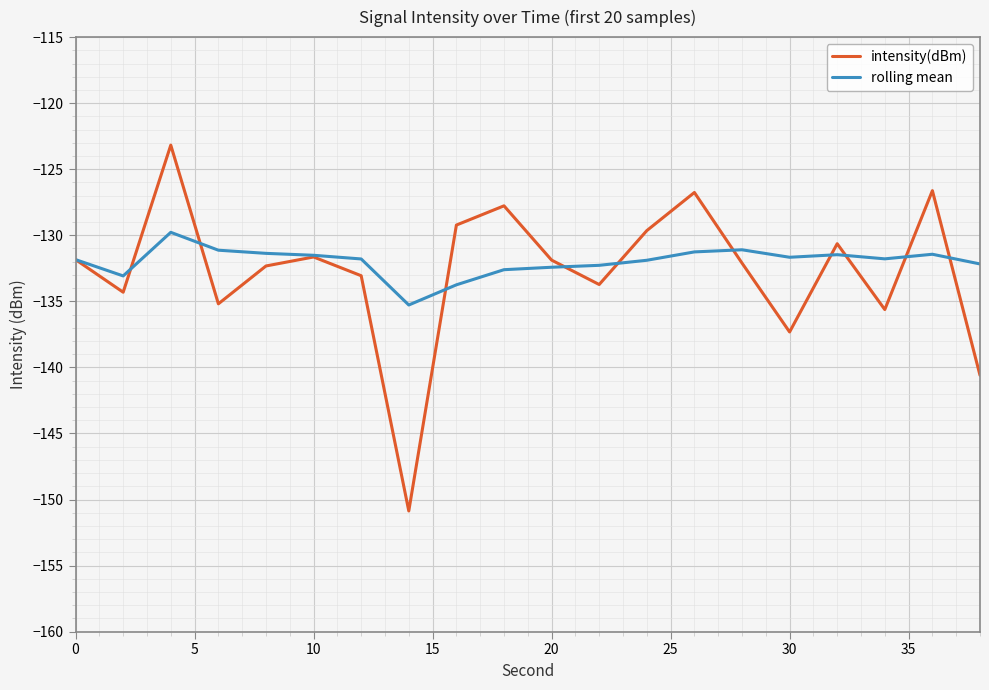

What is the minimum value shown in the chart?

-150.9